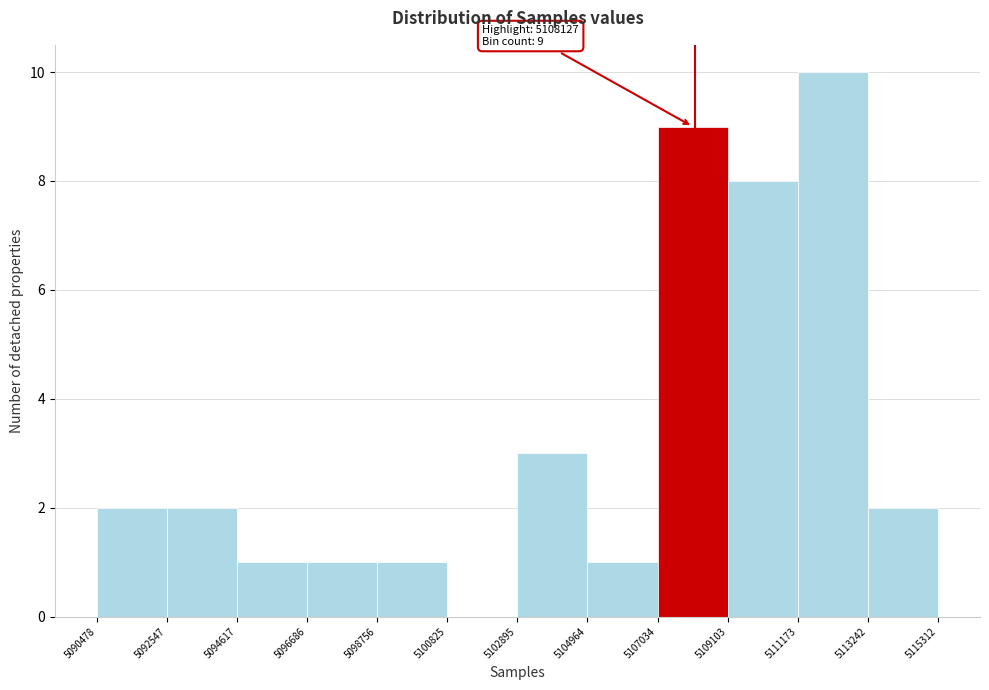

Which range on the x-axis has the tallest bar?

5111173 to 5113242